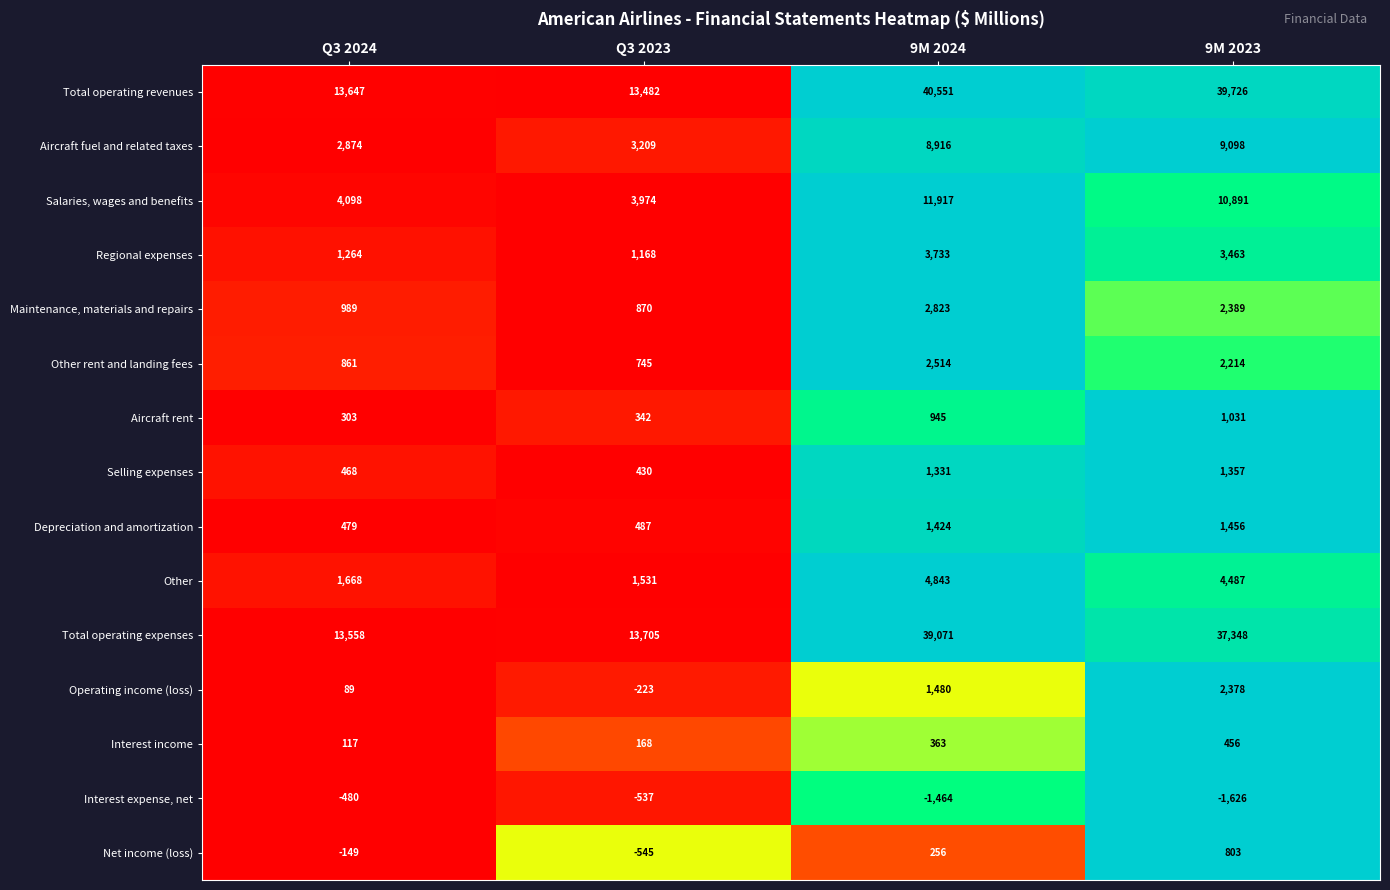

The value of Maintenance, materials and repairs at Q3 2024 is 367. True or false?

False